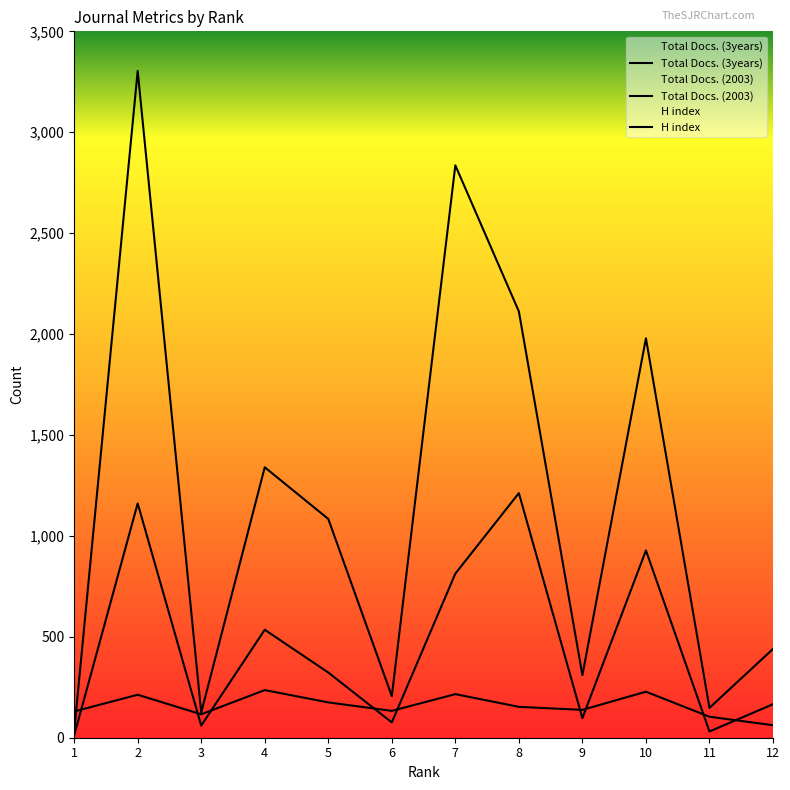

How many lines are shown in the chart?

3